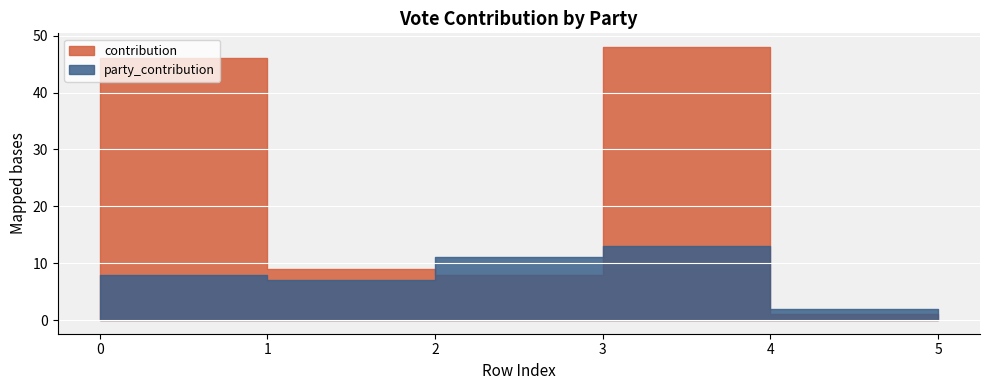

At which category does party_contribution reach its first local peak?

3